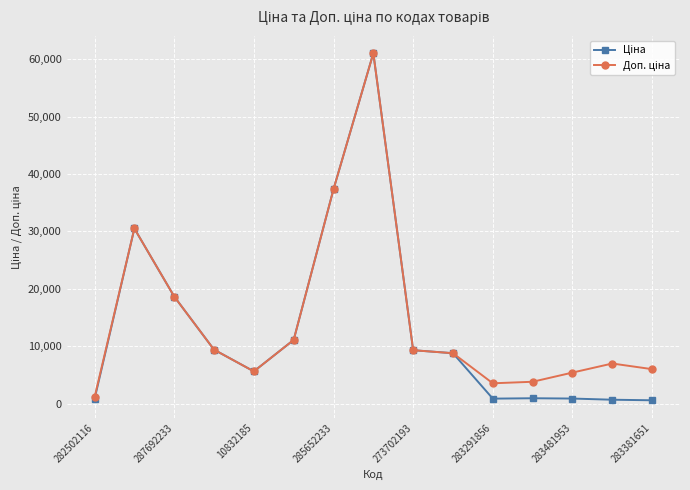

What is the maximum value shown in the chart?

61024.7